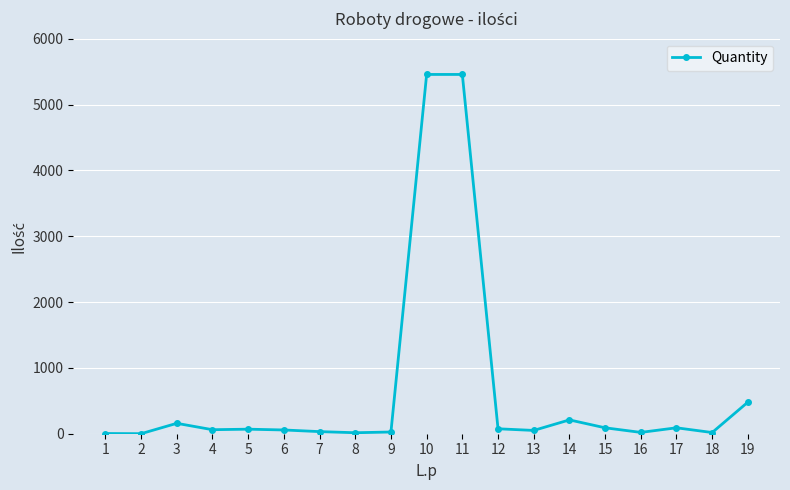

True or false: the data has more than 0 interior local peaks.

True